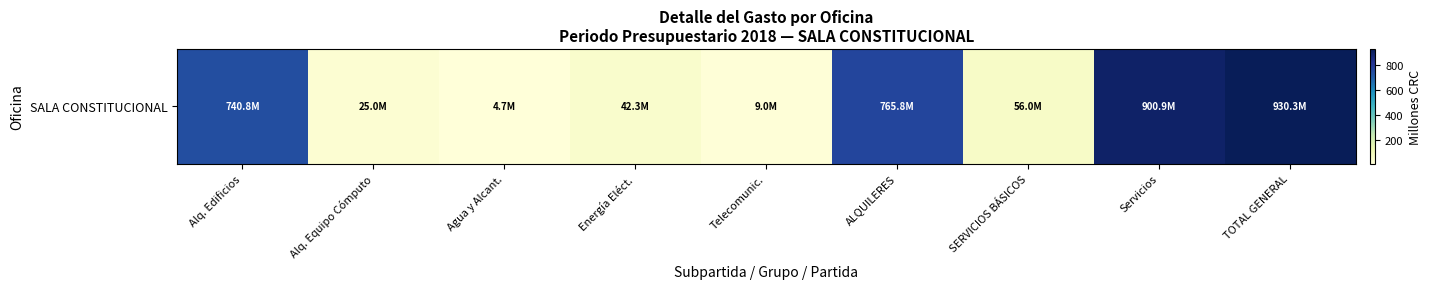

Approximately how many times larger is the value at SERVICIOS BÁSICOS compared to ALQUILERES?

0.1